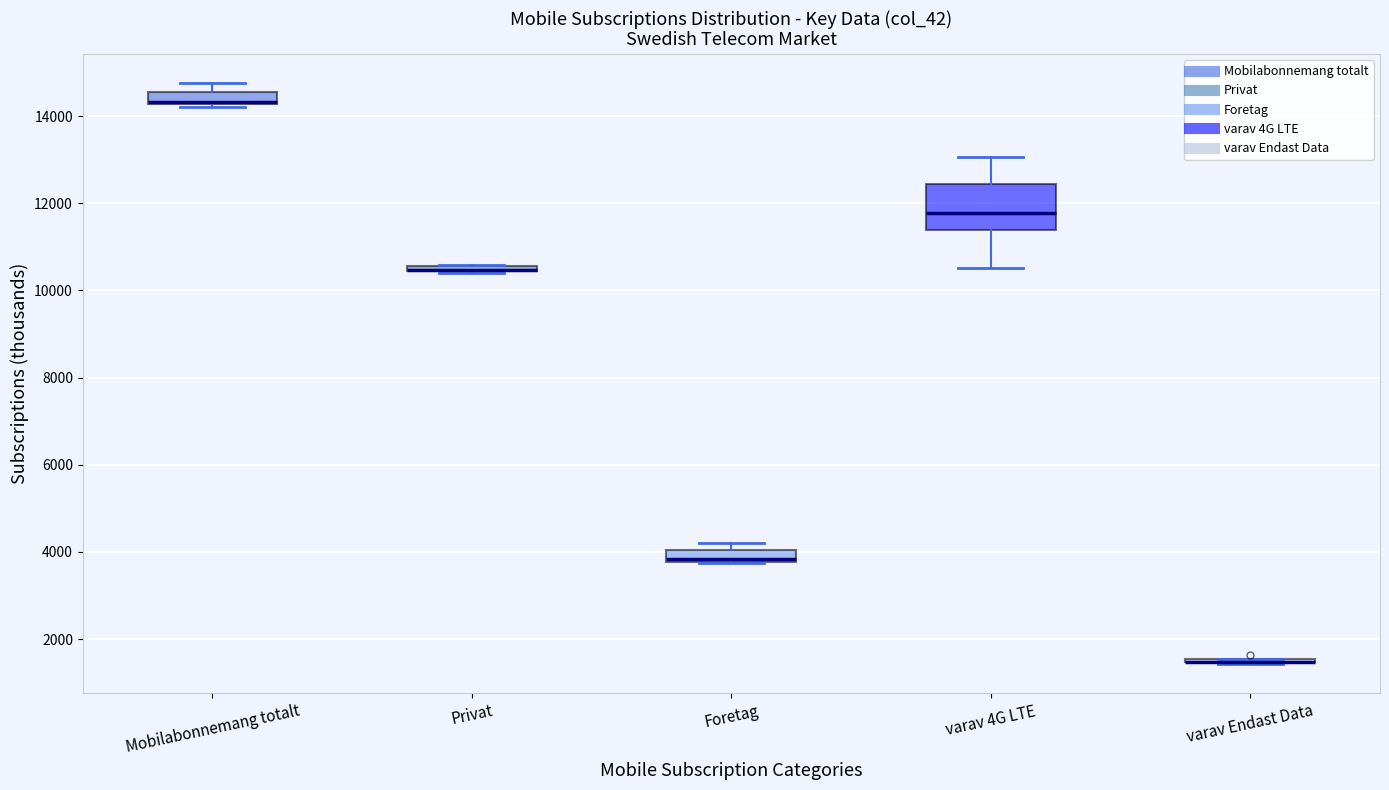

Where is the lower edge of the box for Foretag on the y-axis? The values are not printed on the chart, so give them approximately, as read against the axis.

3800